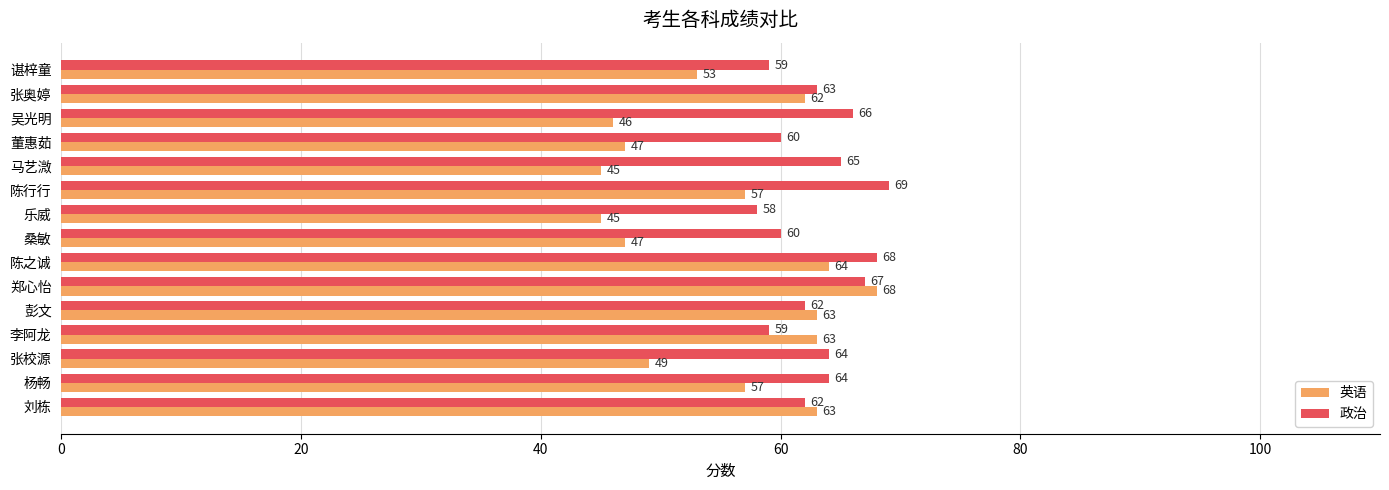

Which series has the largest total across all categories?

政治